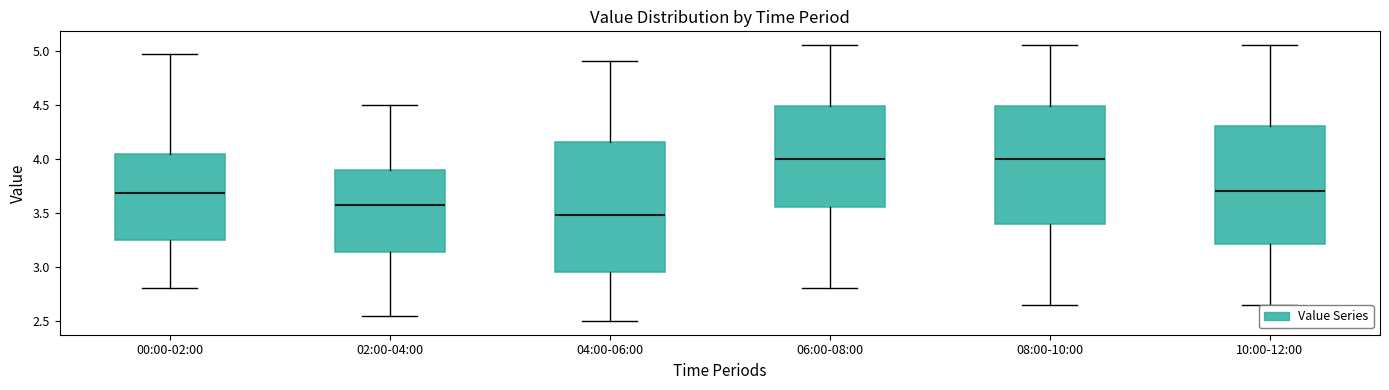

Which box's median line is the lowest?

04:00-06:00